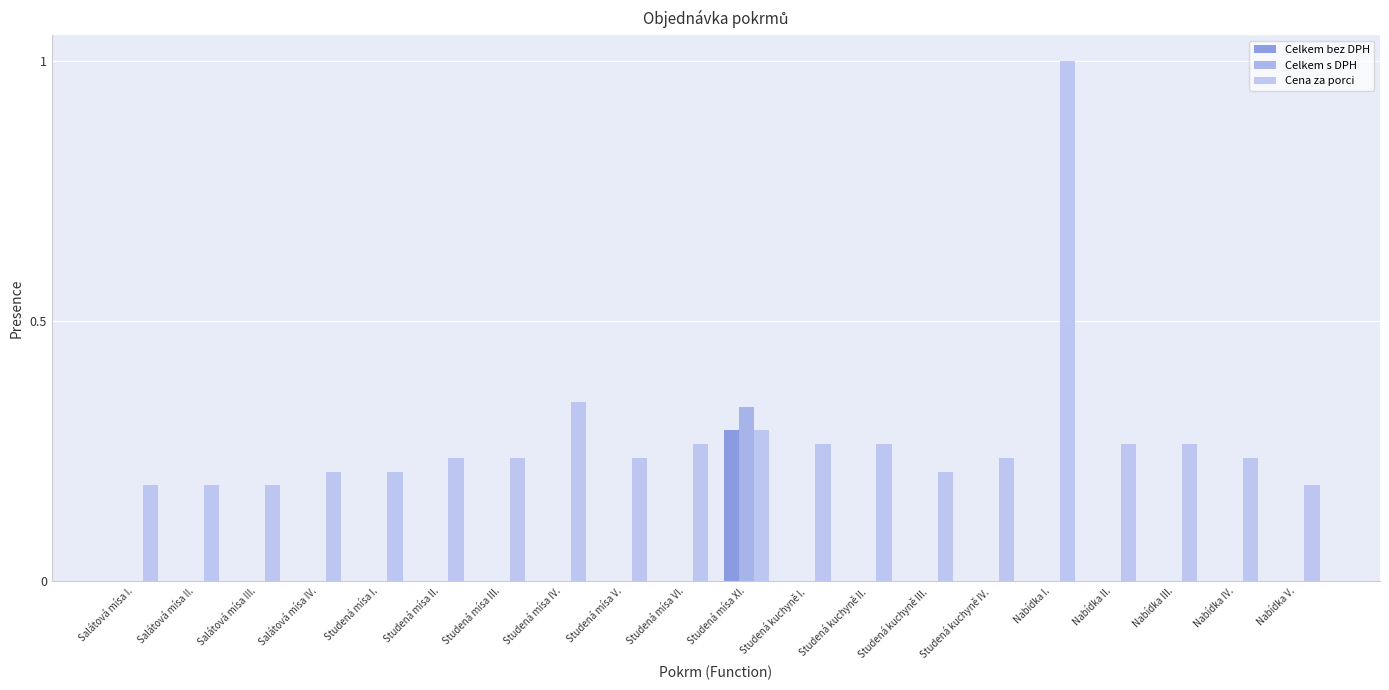

True or false: Celkem bez DPH has a value of -0.1 at Studená kuchyně II..

False